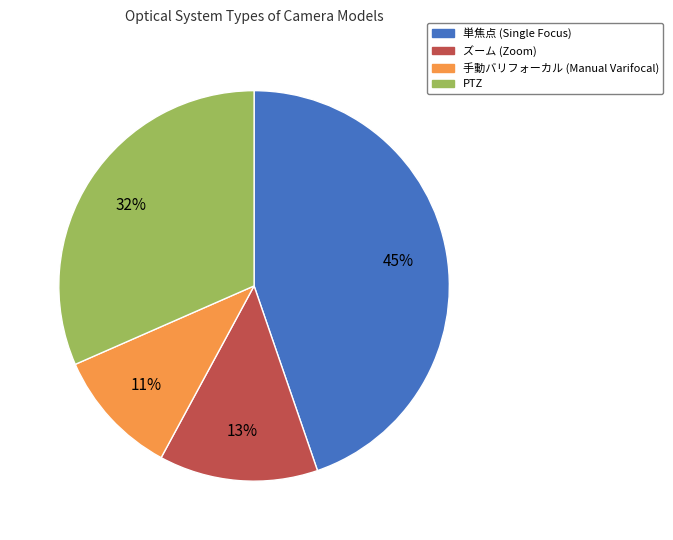

The 単焦点 slice represents 51% of the pie. True or false?

False